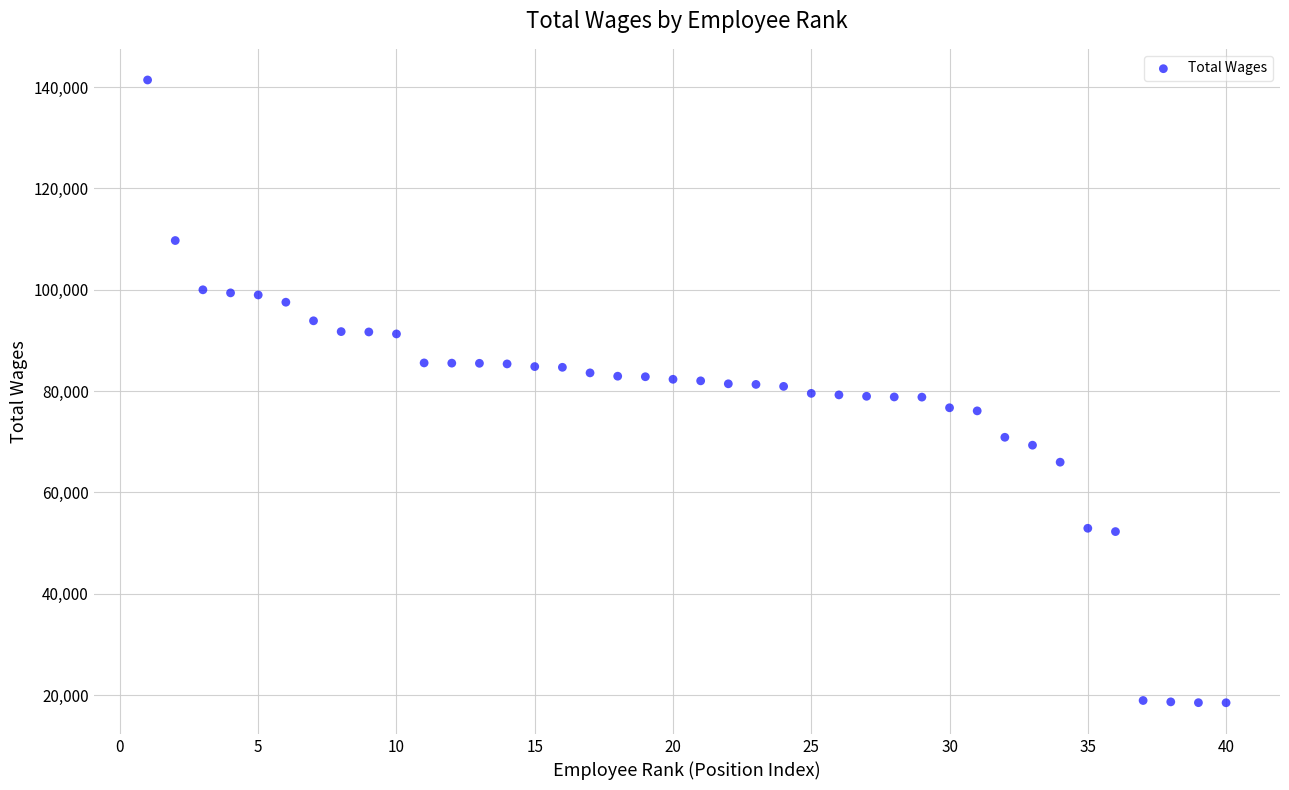

What is the range of Y values (max minus min)?

122922